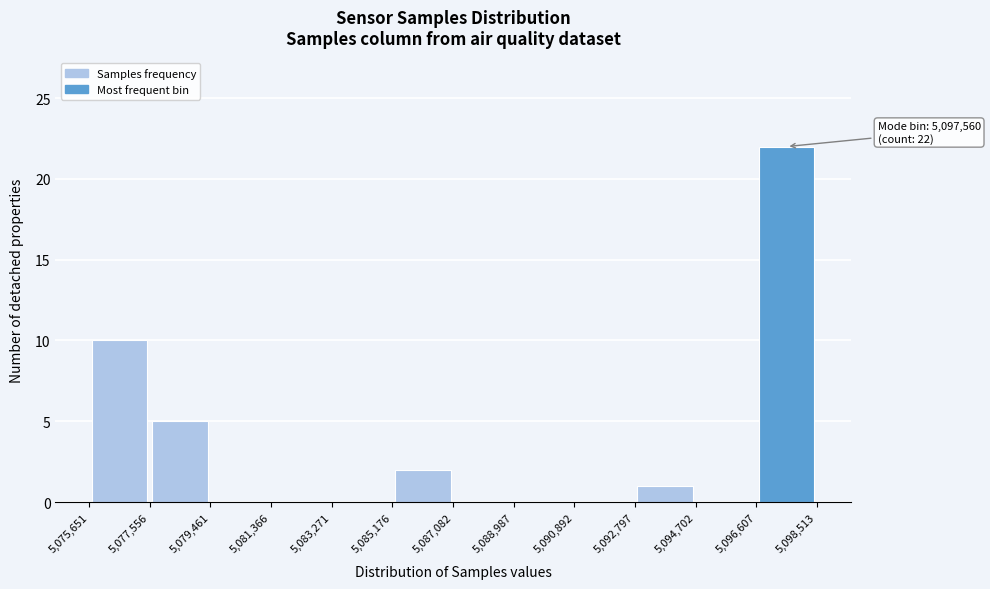

Which range on the x-axis has the tallest bar?

5,096,607 to 5,098,513